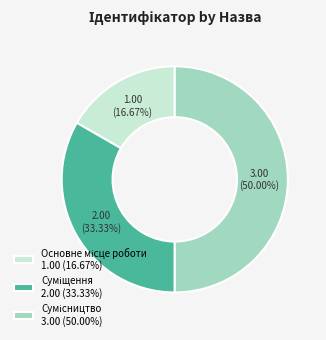

Do Суміщення and Сумісництво together represent more than half of the pie?

Yes